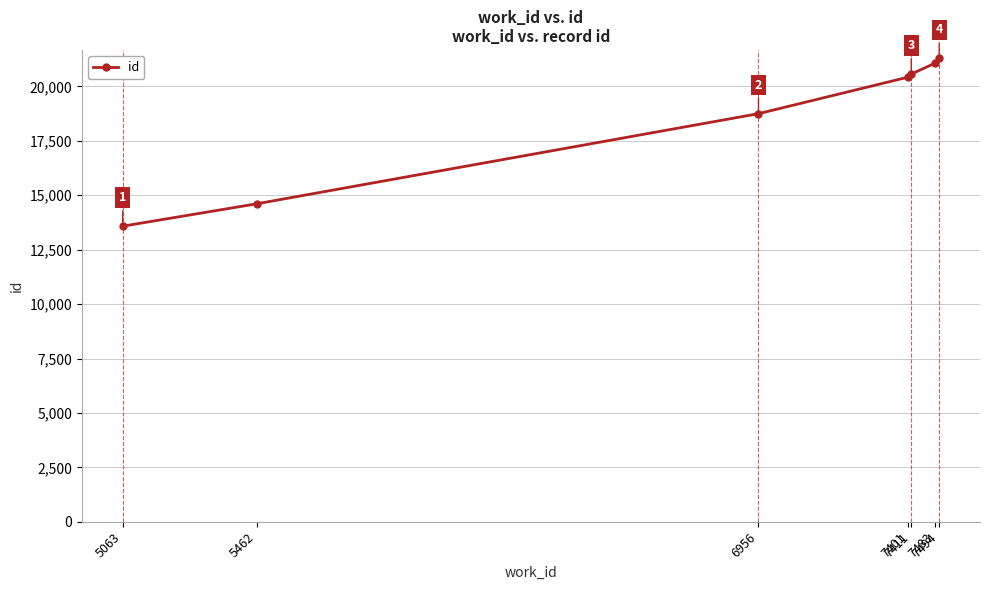

What is the greatest value displayed?

21293